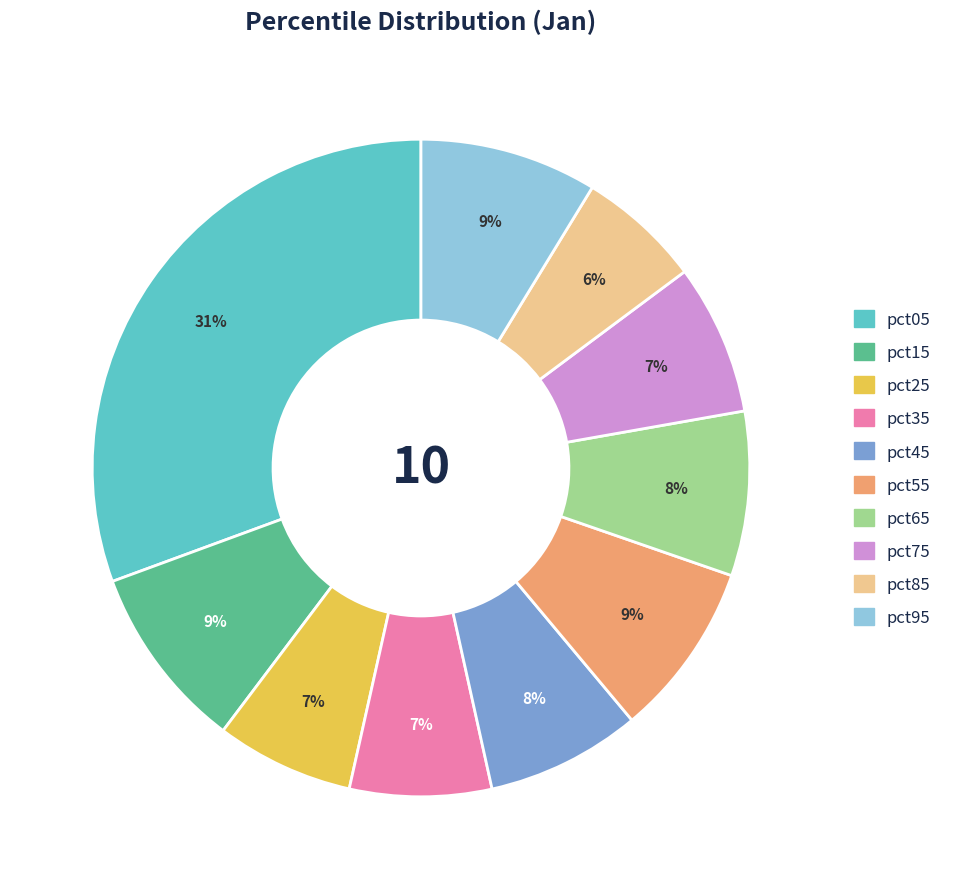

Is it true that pct95 is 9% of the pie?

True